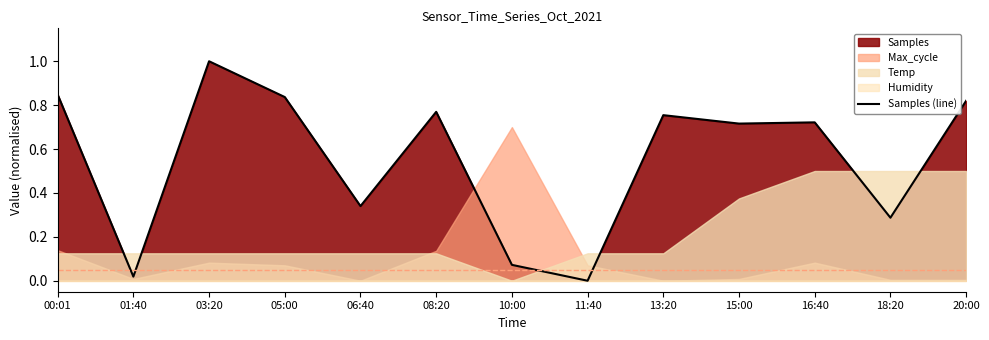

How many lines are shown in the chart?

1